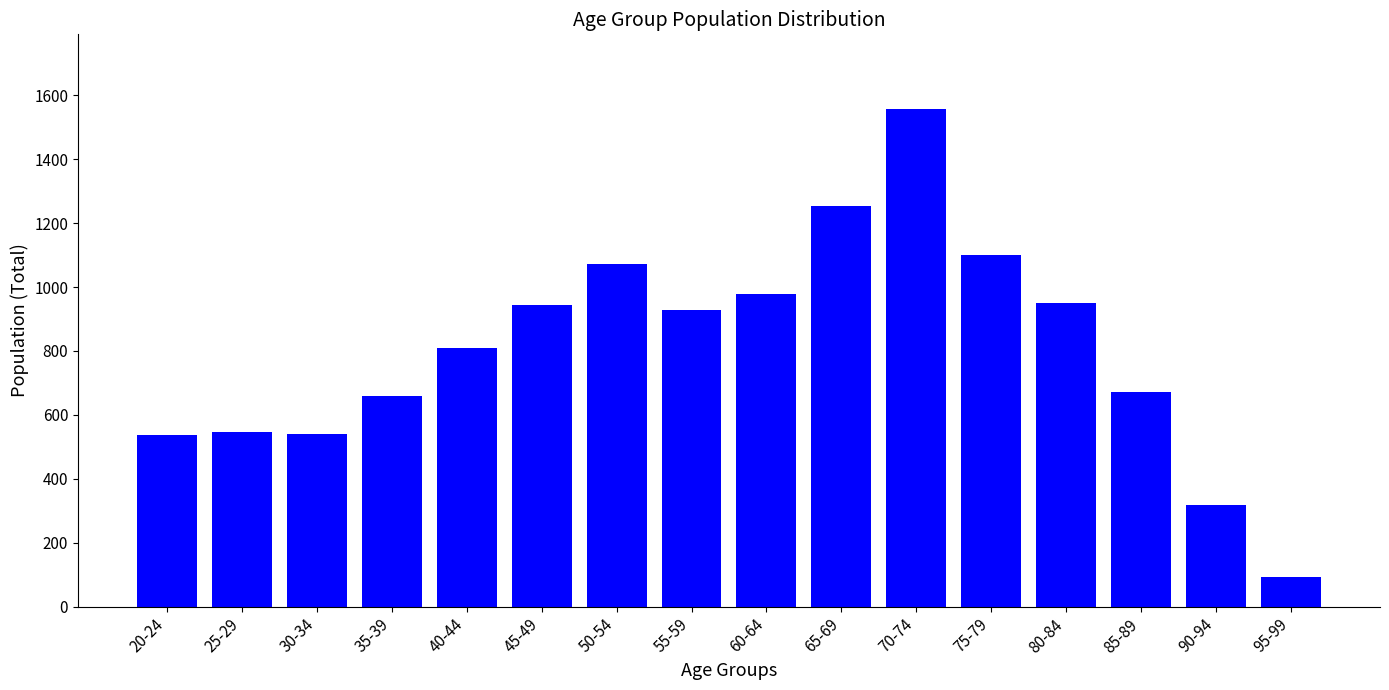

The value at 75-79 is 1100. True or false?

True